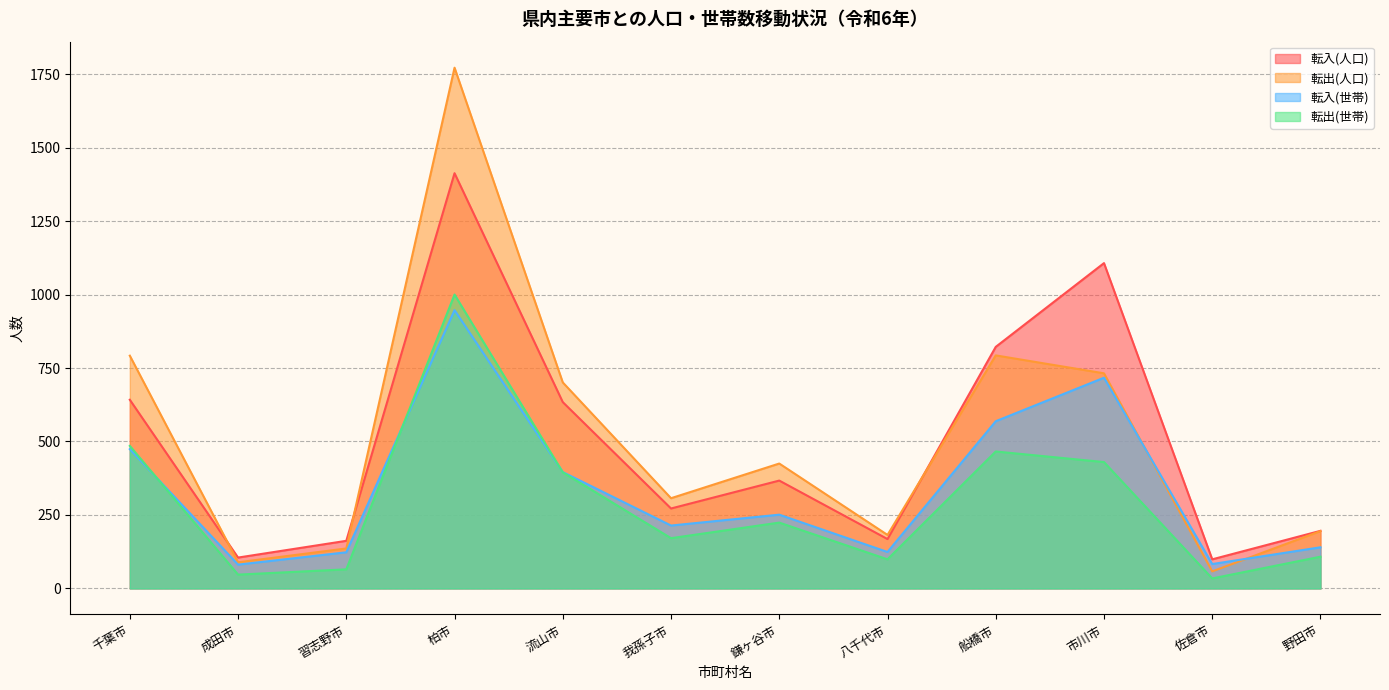

What is the maximum value shown in the chart?

1772